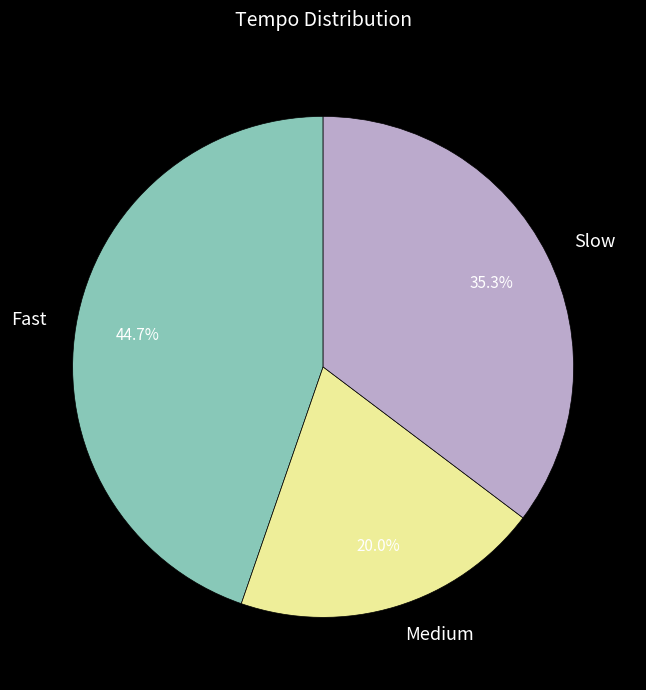

To the nearest percent, what is the difference between the largest and smallest slice percentages?

25%